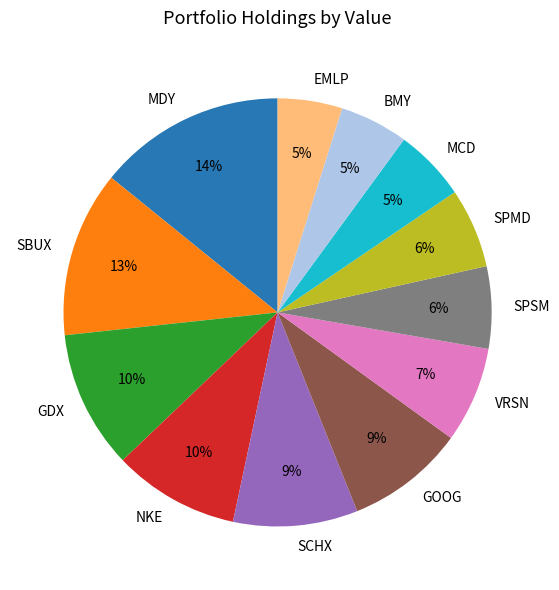

What percentage is the SCHX slice, to the nearest percent?

9%